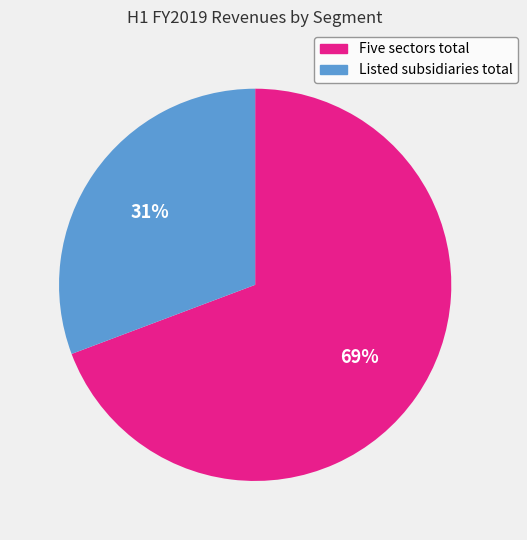

Does any single category account for the majority?

Yes